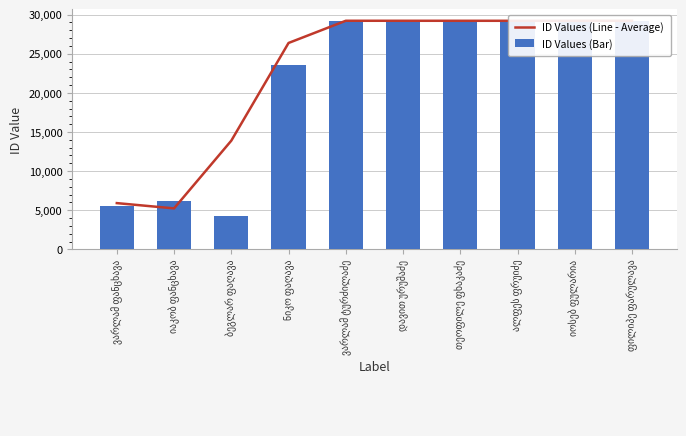

Rank the series by their average value, from highest to lowest.

ID Values (Line - Average), ID Values (Bar)